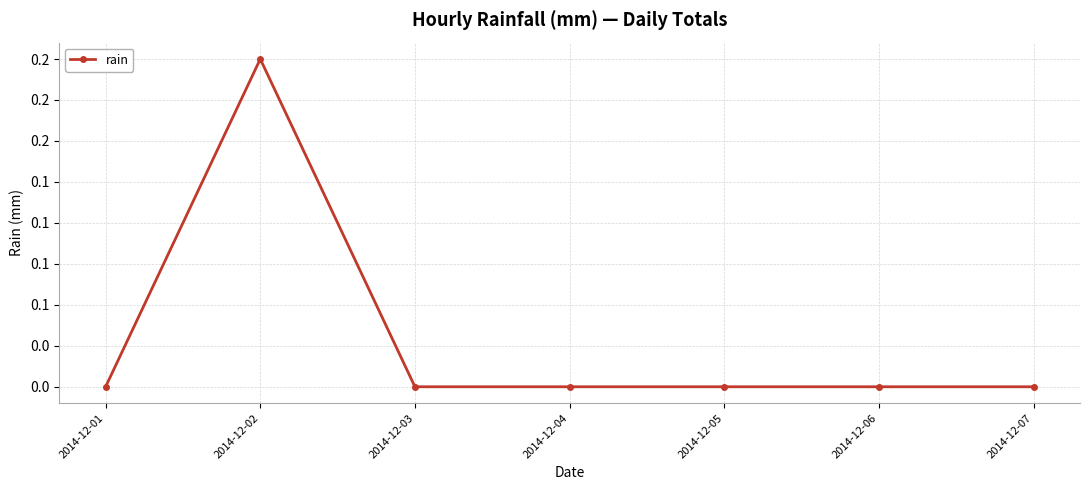

Reading left to right, extract all data points from this chart.

0.0	0.2	0.0	0.0	0.0	0.0	0.0